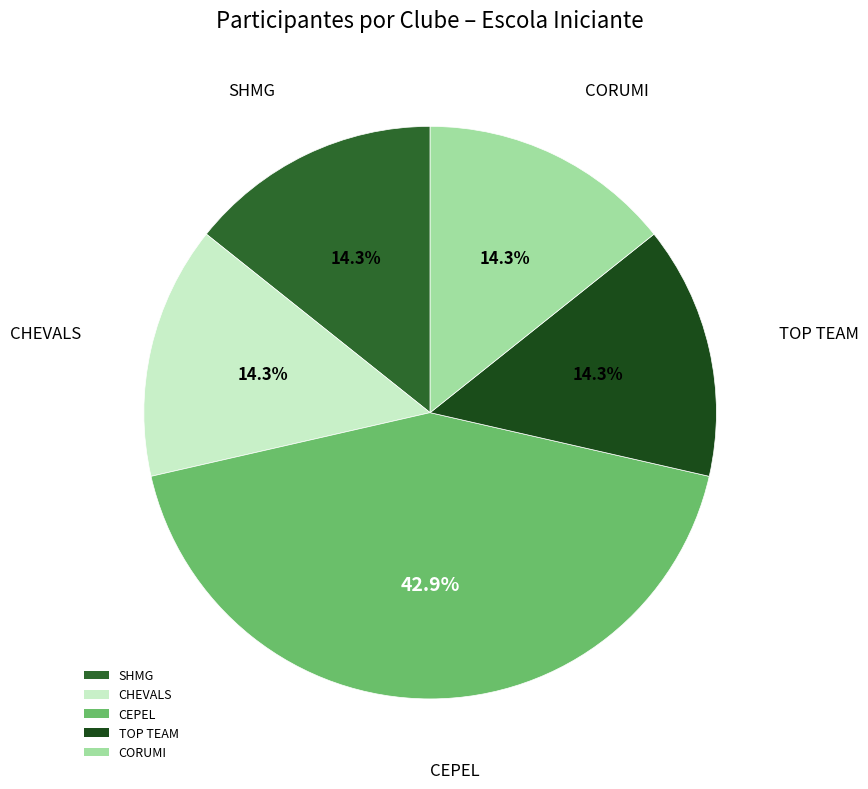

How many slices are in this pie chart?

5